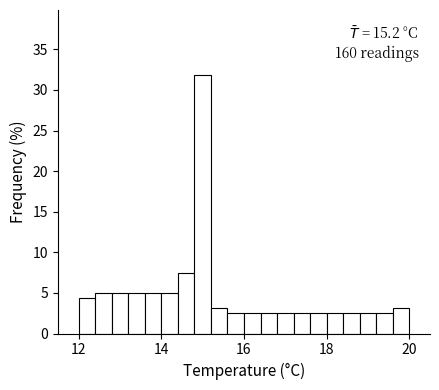

Read against the x-axis, roughly where is the centre of the tallest bar?

15.0